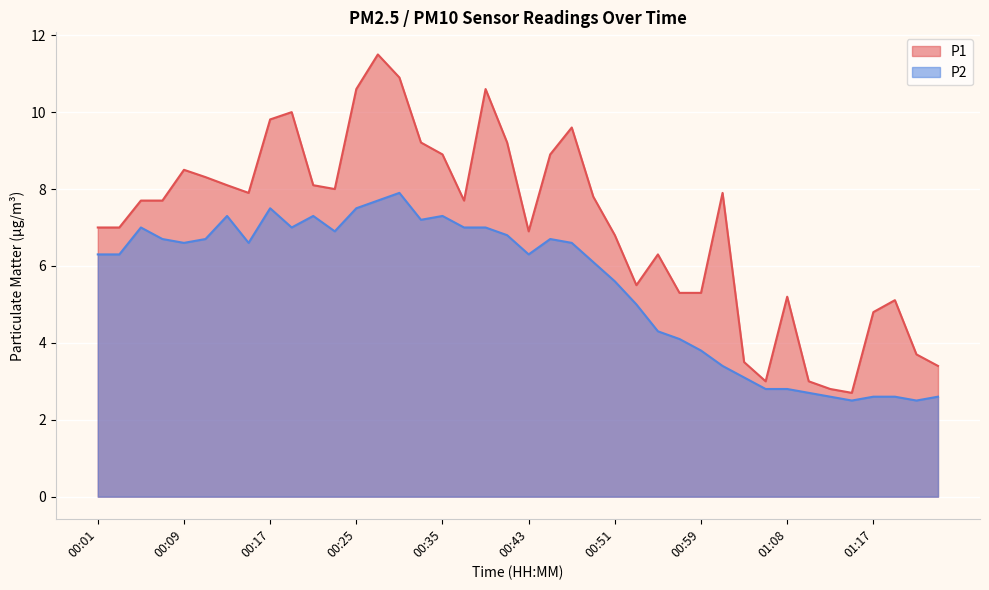

What value does the P1 series have at 00:45?

8.9